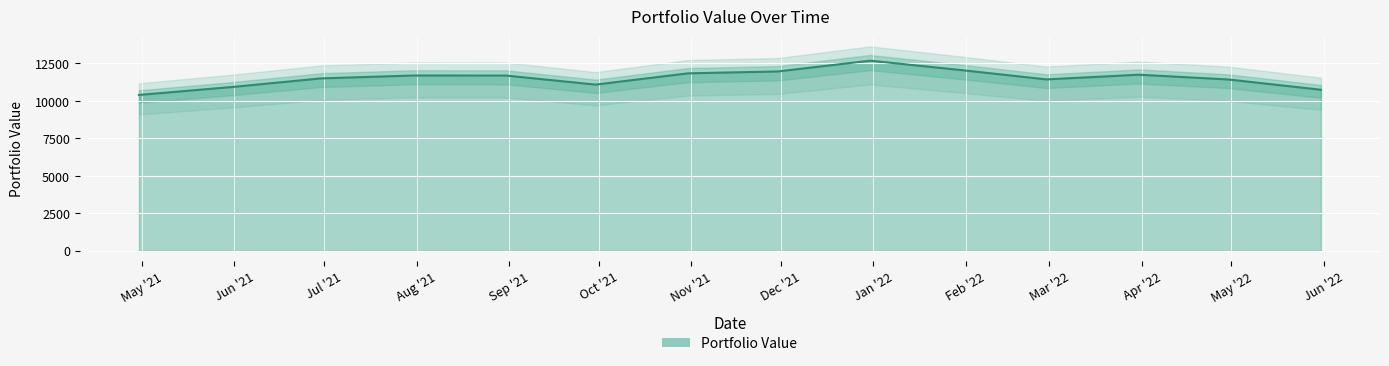

Rank the categories by value from lowest to highest.

2021-04-30, 2022-05-31, 2021-05-31, 2021-09-30, 2022-04-30, 2022-02-28, 2021-06-30, 2021-08-31, 2021-07-31, 2022-03-31, 2021-10-31, 2021-11-30, 2022-01-31, 2021-12-31